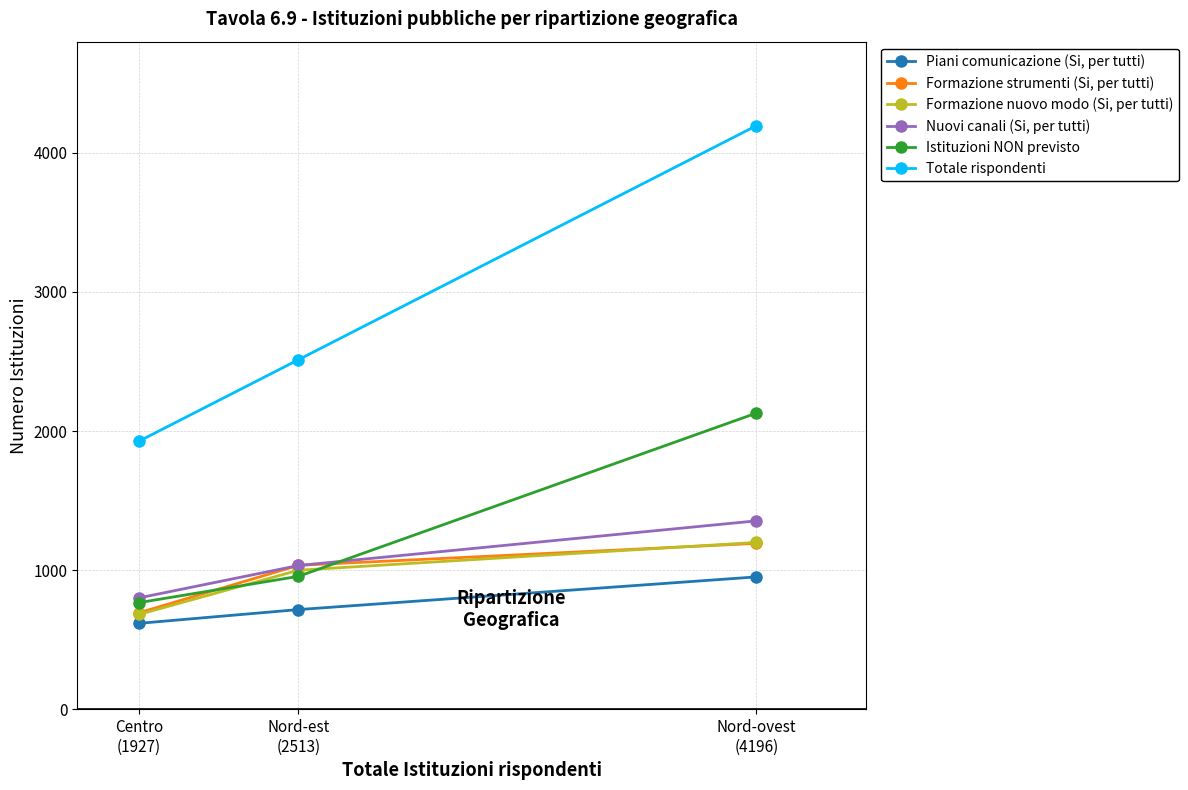

What is the difference between the maximum and second lowest values in the Istituzioni NON previsto series?

1174